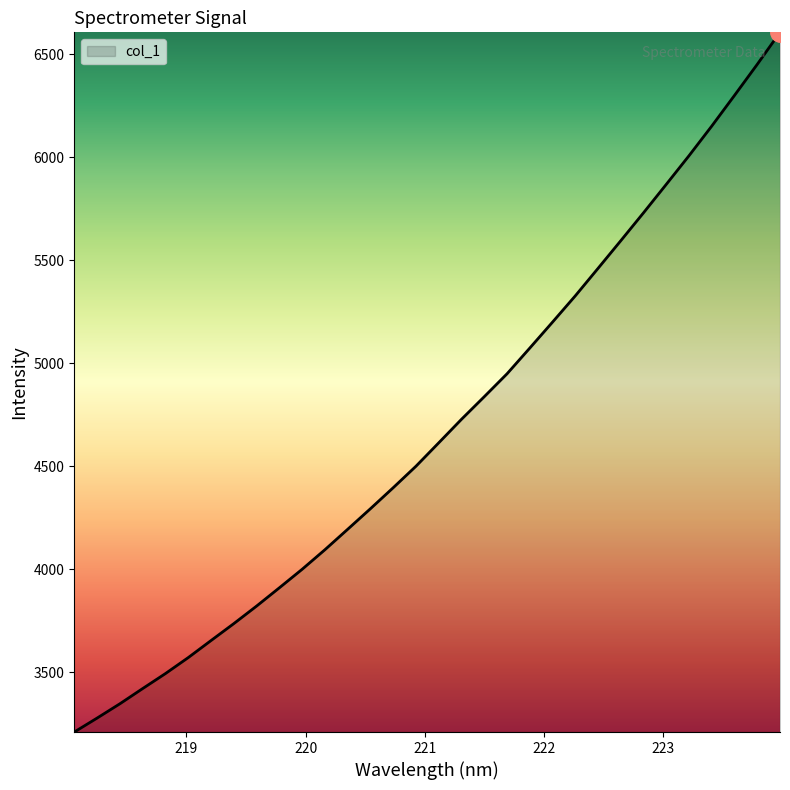

What is the difference between the second highest and minimum values?

3240.5